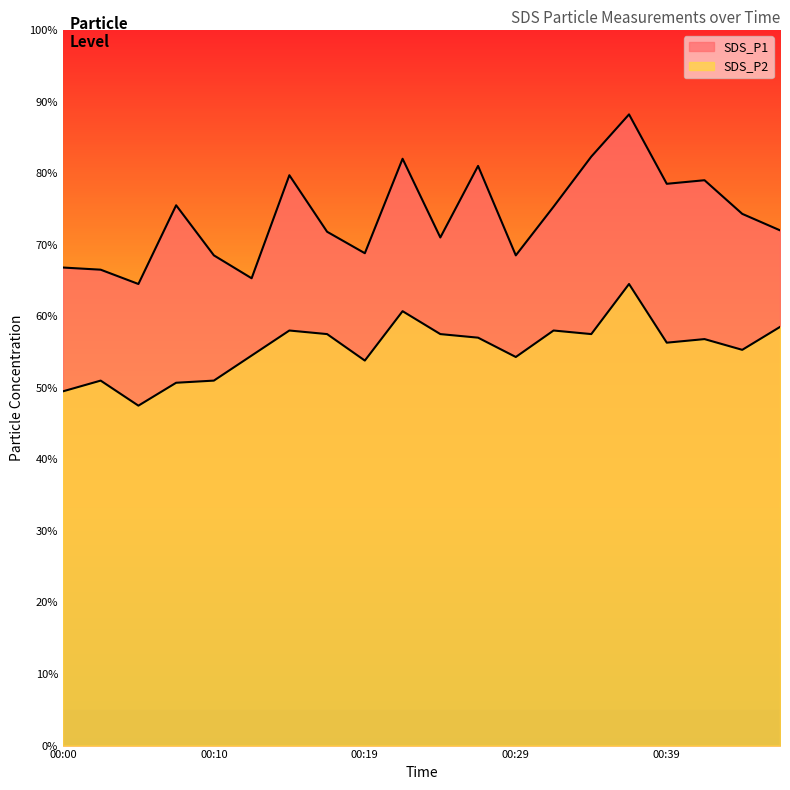

Is it true that SDS_P1 equals 4.2 at 00:22?

False